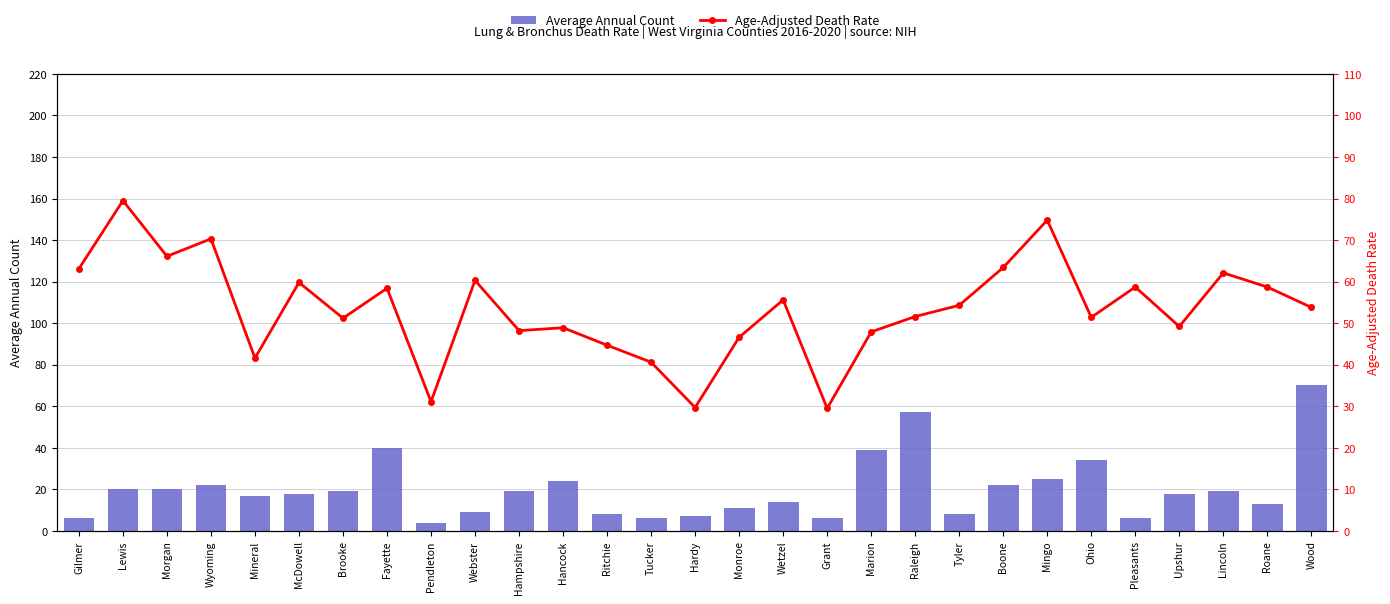

Is the value of Average Annual Count at Marion greater than the value of Age-Adjusted Death Rate at Morgan?

No